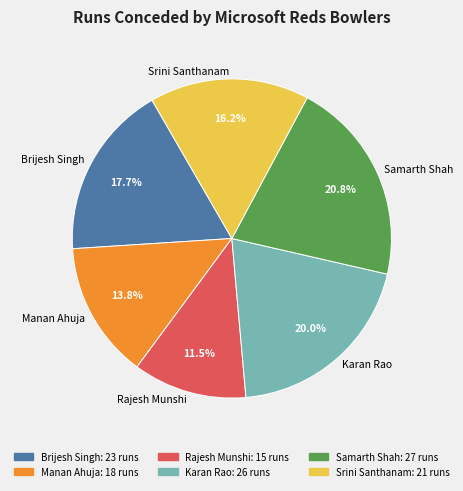

To the nearest percent, what is the average slice percentage?

17%